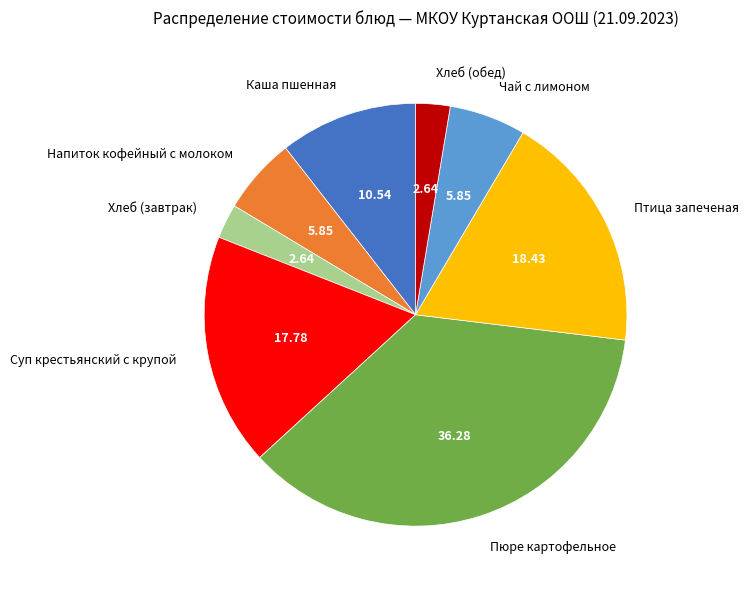

What is the largest slice in the pie chart?

Пюре картофельное